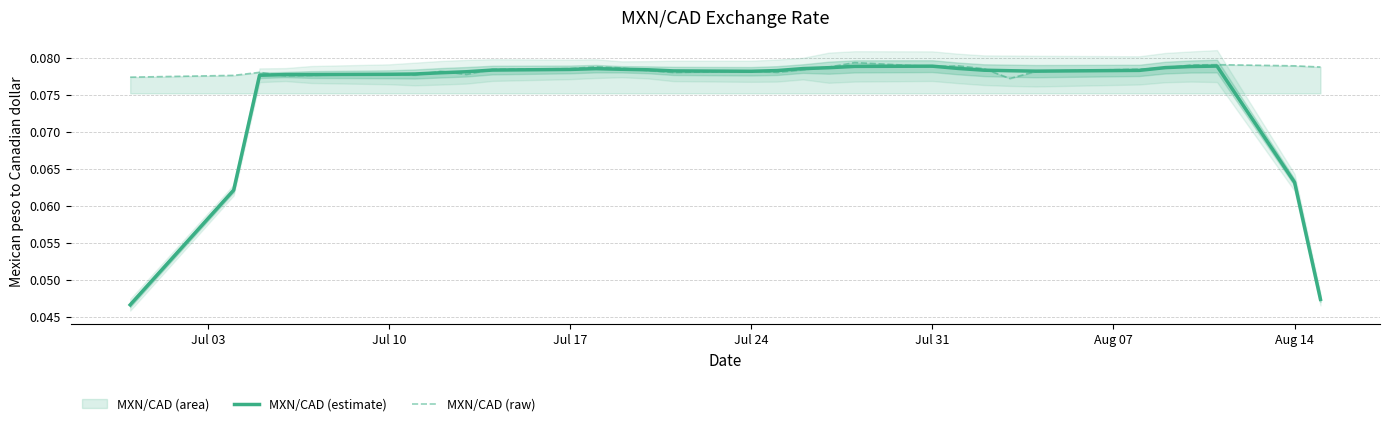

What is the greatest value displayed?

0.1